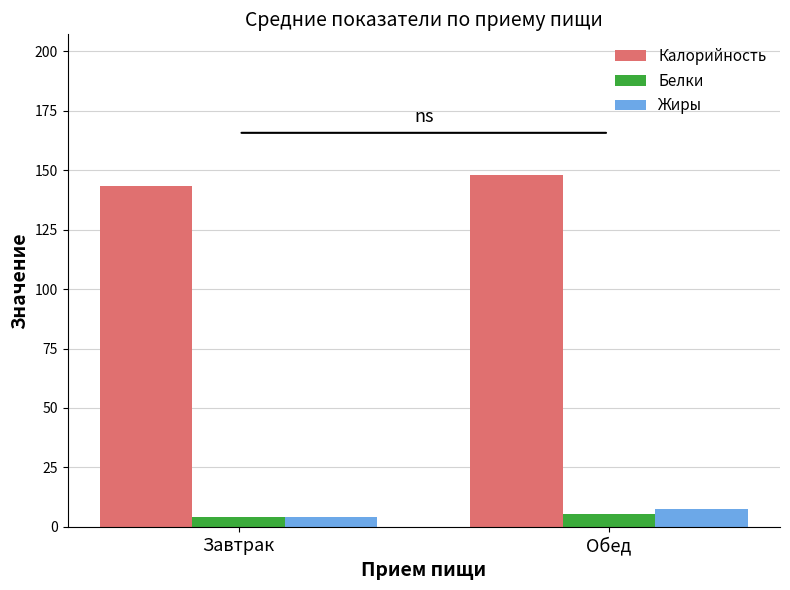

What is the sum of all Калорийность values?

291.4